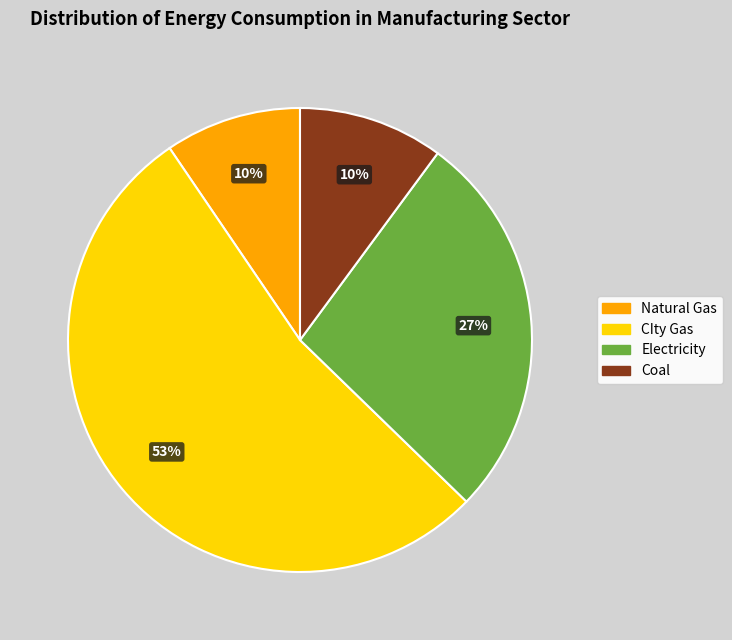

Does CIty Gas represent more than half of the total?

Yes